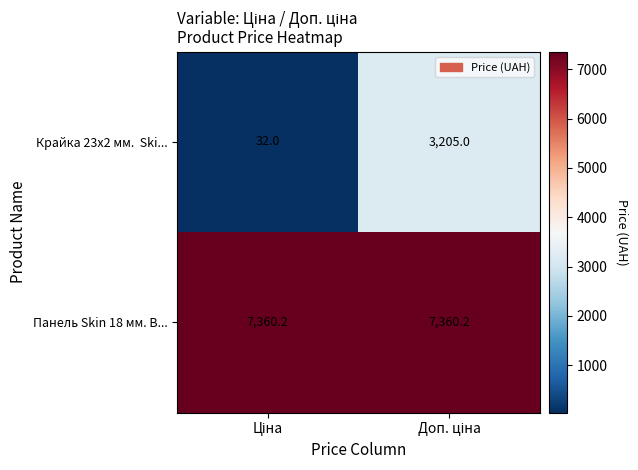

What is the smallest value displayed?

32.0